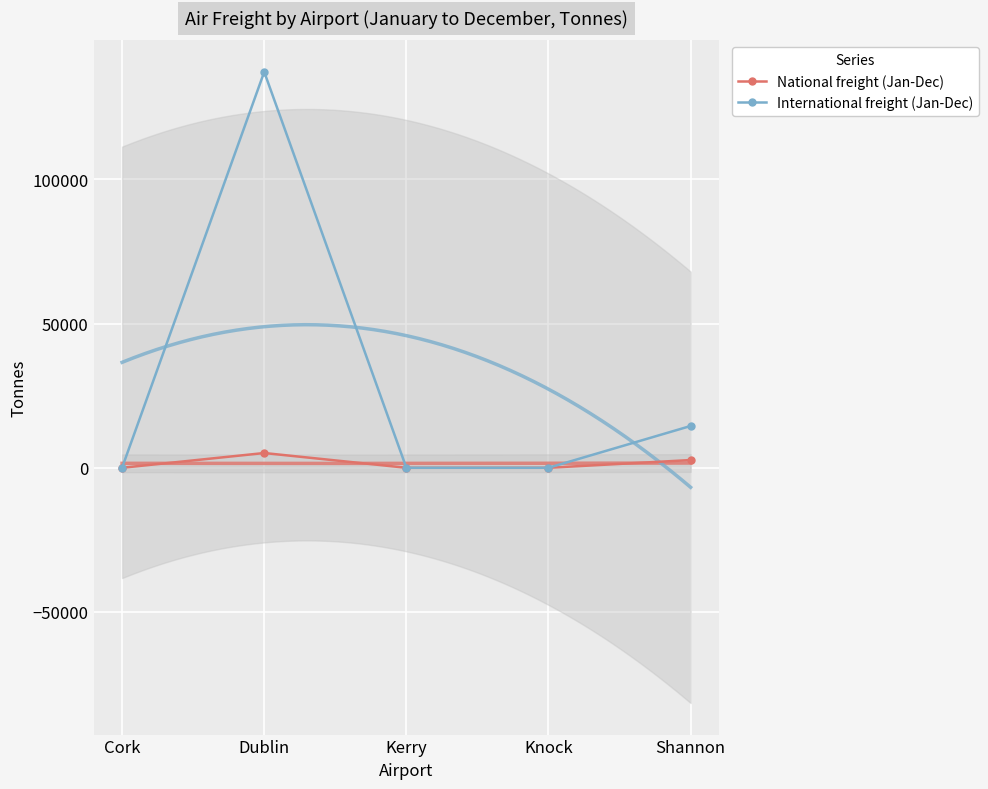

Reading left to right, transcribe all the data shown in this chart.

National freight (Jan-Dec): 0	5116	0	0	2681
International freight (Jan-Dec): 26	137266	0	4	14492